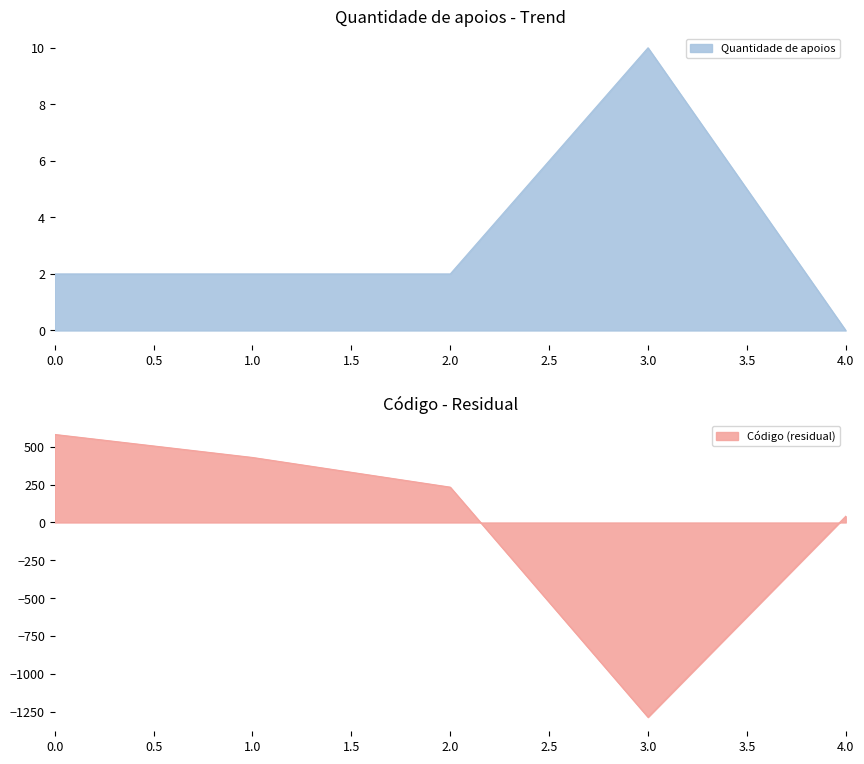

The value of Quantidade de apoios at 2.0 is 2. True or false?

True